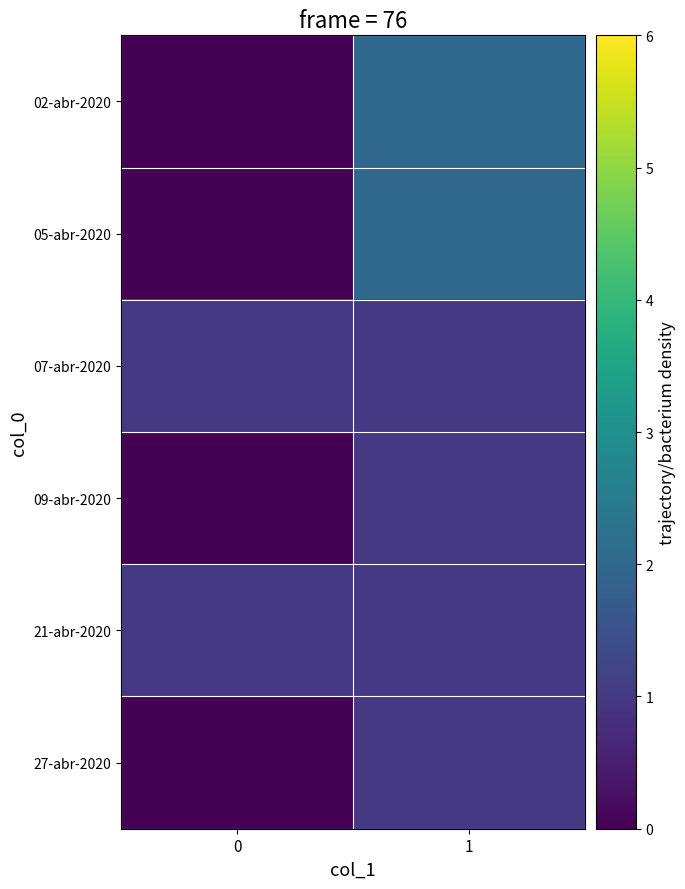

At which category is the sum across all series the highest?

1